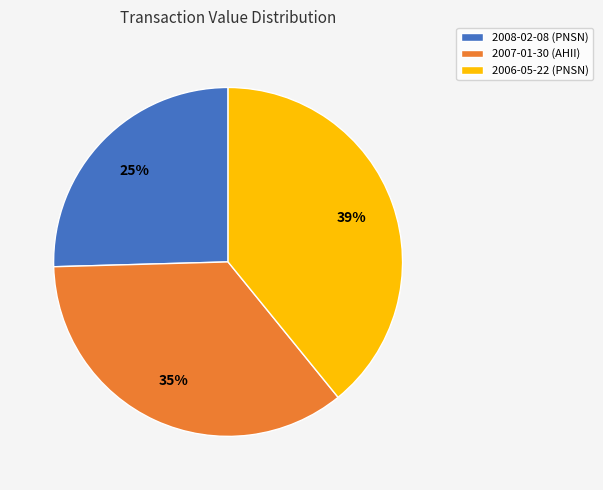

What percentage is the 2007-01-30 (AHII) slice, to the nearest percent?

35%